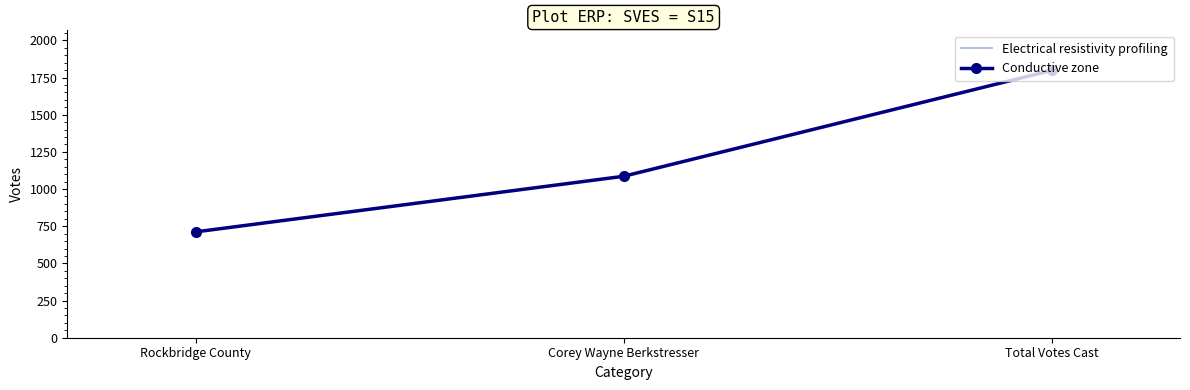

What is the value of the Electrical resistivity profiling point at the 1st from the left?

712